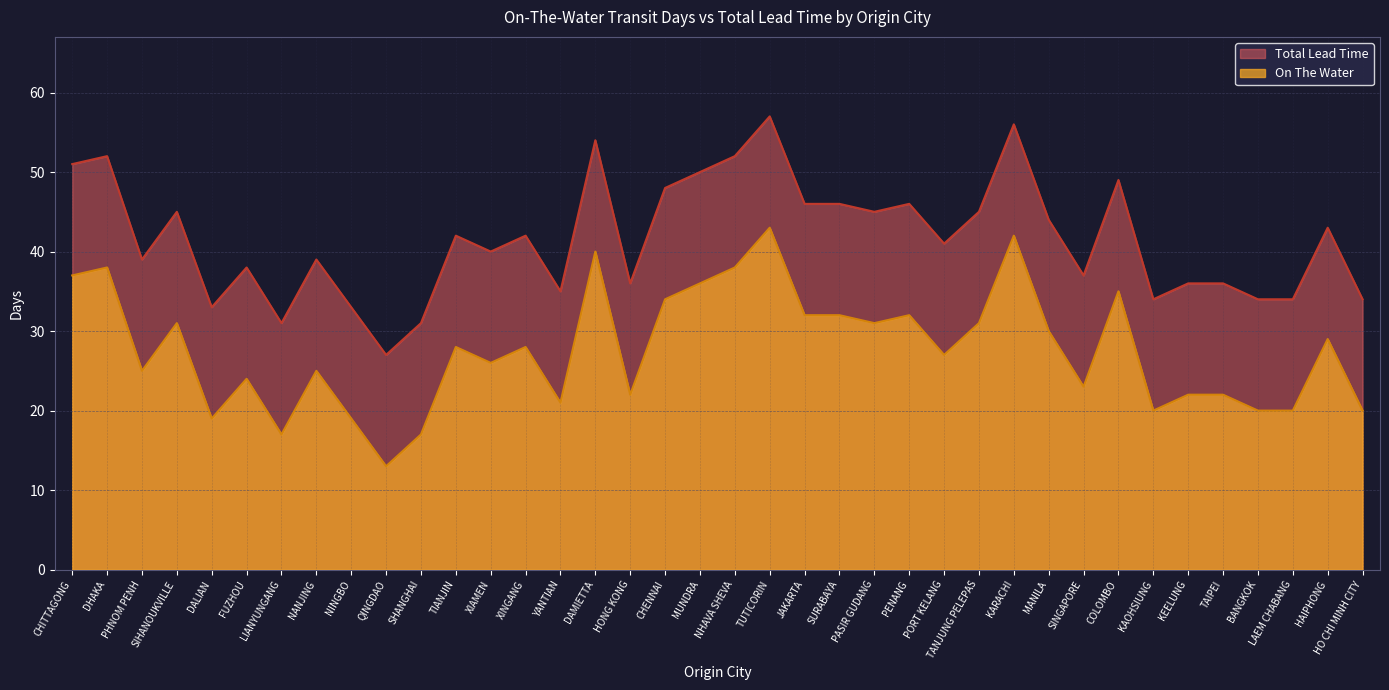

At which label is Total Lead Time closest to 28?

TIANJIN